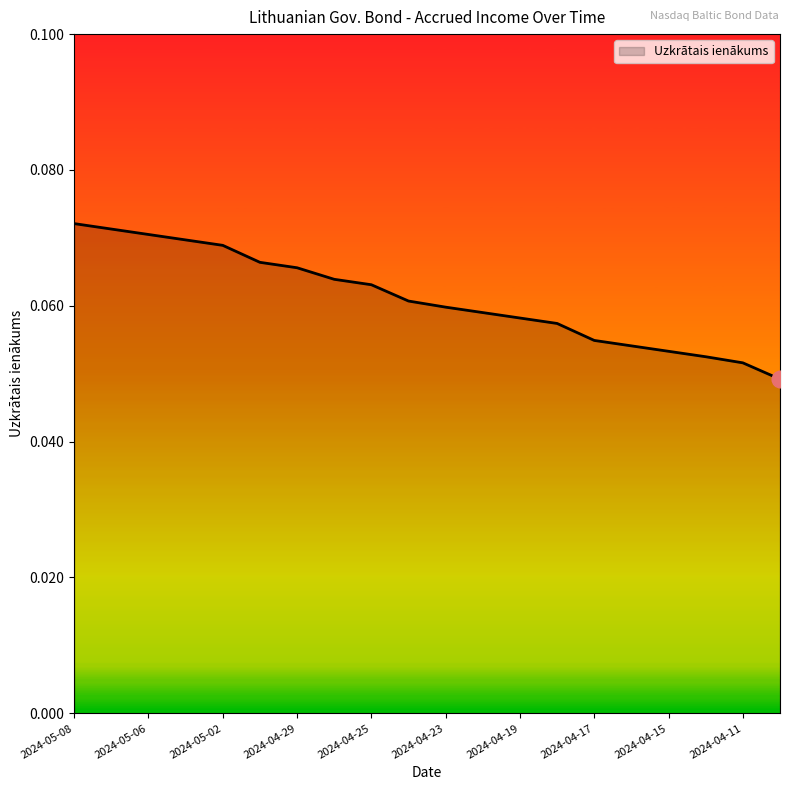

Reading left to right, list all the values displayed in this chart.

2024-05-08=0.1	2024-05-07=0.1	2024-05-06=0.1	2024-05-03=0.1	2024-05-02=0.1	2024-04-30=0.1	2024-04-29=0.1	2024-04-26=0.1	2024-04-25=0.1	2024-04-24=0.1	2024-04-23=0.1	2024-04-22=0.1	2024-04-19=0.1	2024-04-18=0.1	2024-04-17=0.1	2024-04-16=0.1	2024-04-15=0.1	2024-04-12=0.1	2024-04-11=0.1	2024-04-10=0.0